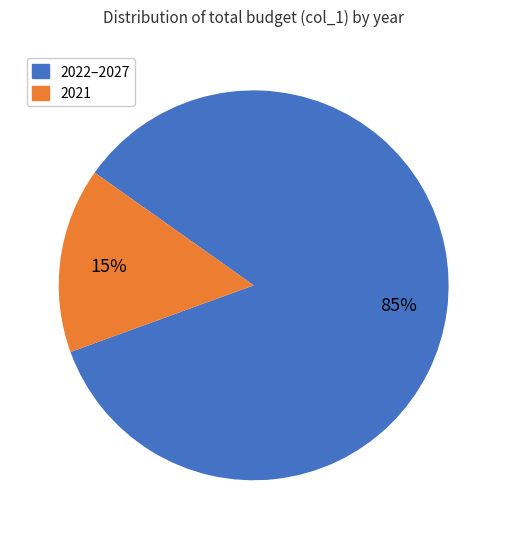

Rank the categories by value from highest to lowest.

2022–2027, 2021